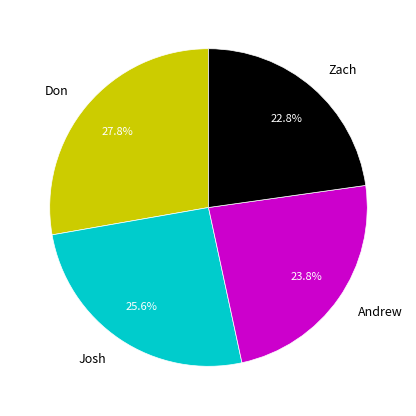

Approximately how many times larger is the value at Josh compared to Don?

0.9